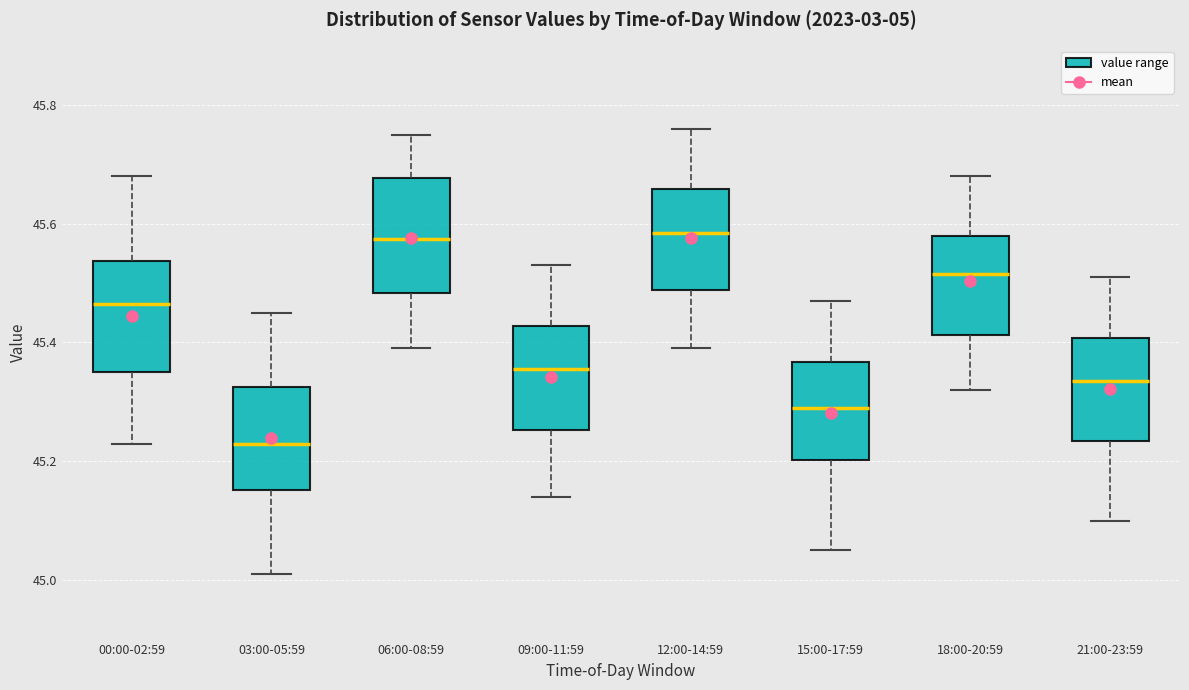

Reading left to right, read every box against the y-axis: the position of its median line, the range the box covers, and the ends of its whiskers. The values are not printed on the chart, so give them approximately, as read against the axis.

00:00-02:59: median 45.46, box 45.36 to 45.54, whiskers 45.24 to 45.68
03:00-05:59: median 45.24, box 45.16 to 45.32, whiskers 45.02 to 45.46
06:00-08:59: median 45.58, box 45.48 to 45.68, whiskers 45.40 to 45.76
09:00-11:59: median 45.36, box 45.26 to 45.42, whiskers 45.14 to 45.54
12:00-14:59: median 45.58, box 45.48 to 45.66, whiskers 45.40 to 45.76
15:00-17:59: median 45.30, box 45.20 to 45.36, whiskers 45.06 to 45.48
18:00-20:59: median 45.52, box 45.42 to 45.58, whiskers 45.32 to 45.68
21:00-23:59: median 45.34, box 45.24 to 45.40, whiskers 45.10 to 45.52